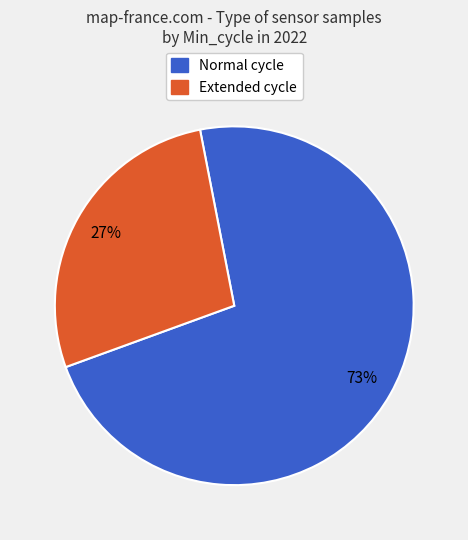

Is there a majority slice in this chart?

Yes